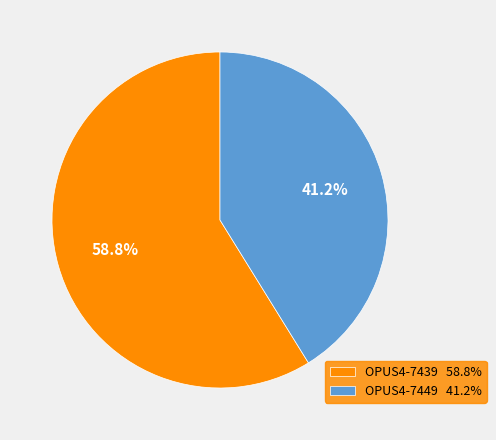

How much of the chart is everything except OPUS4-7449?

58.8%